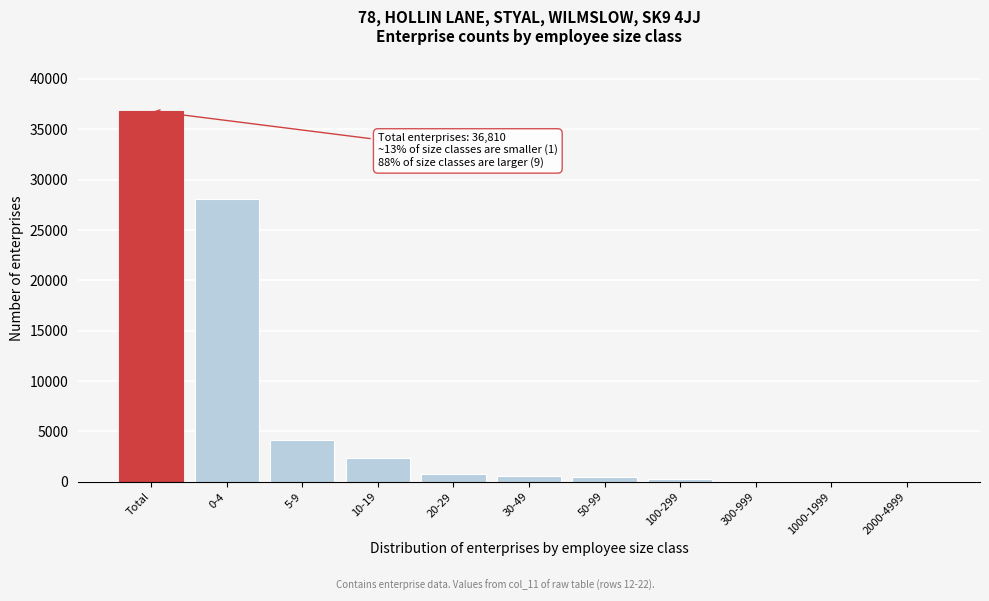

What is the greatest value displayed?

36810